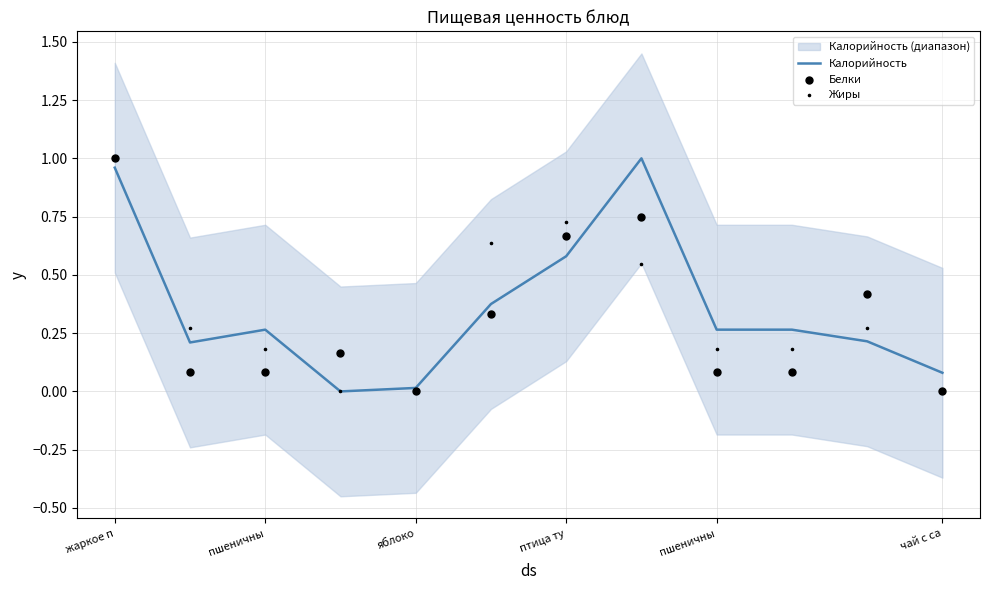

Which series contains the highest Y value?

Калорийность